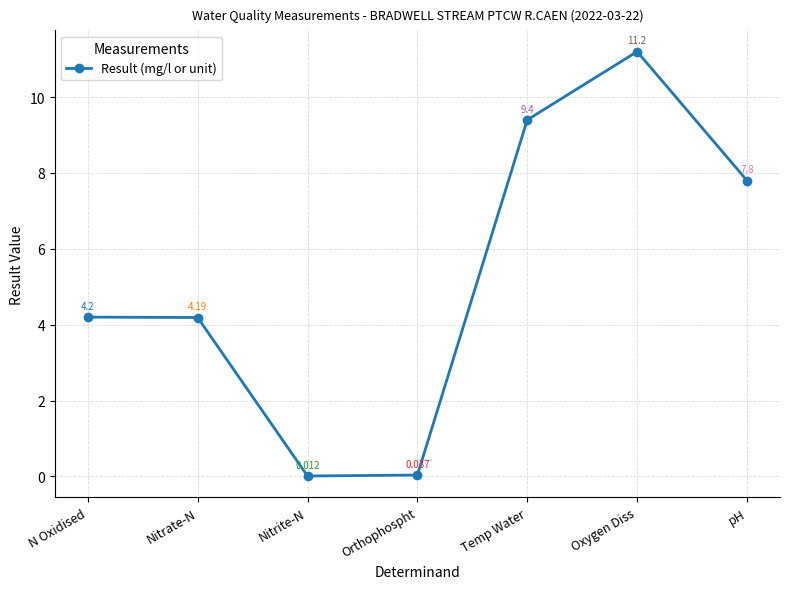

The value at Nitrate-N is 4.2. True or false?

True